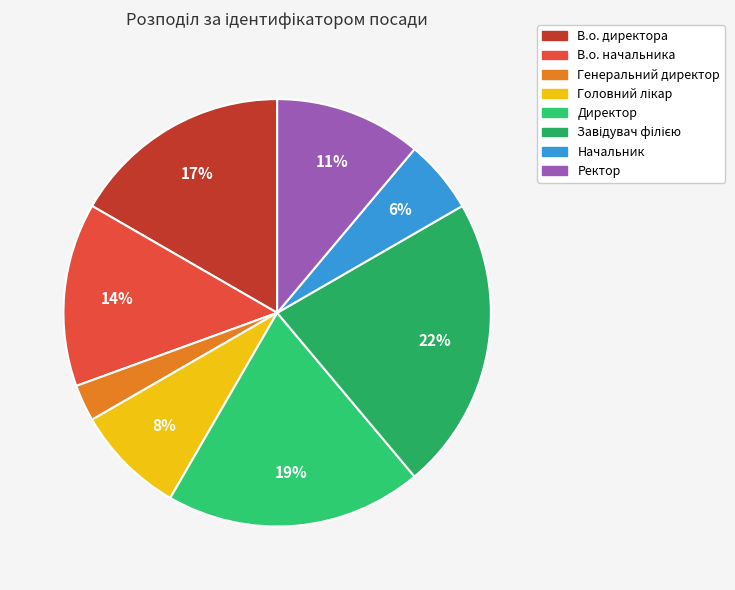

To the nearest percent, what portion does Начальник represent?

6%